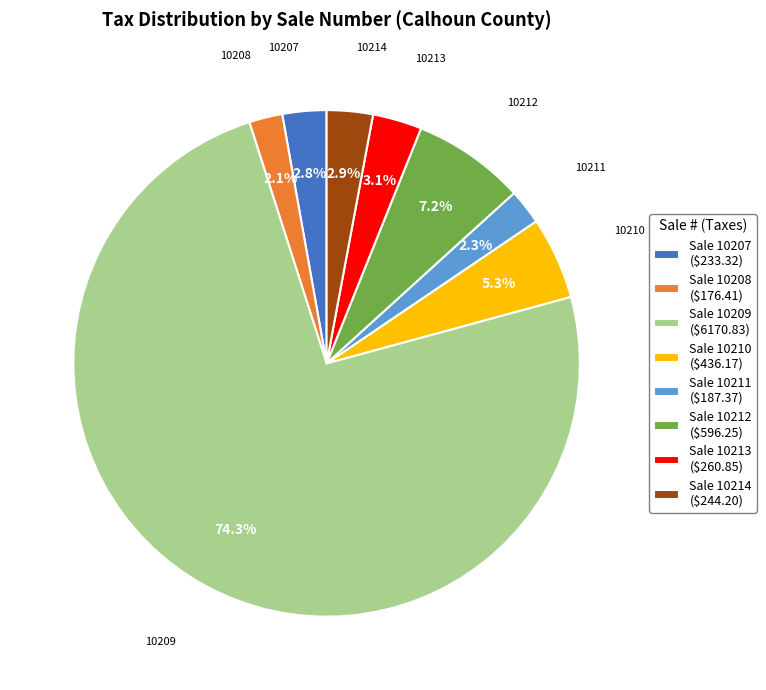

Which slice is the largest?

10209